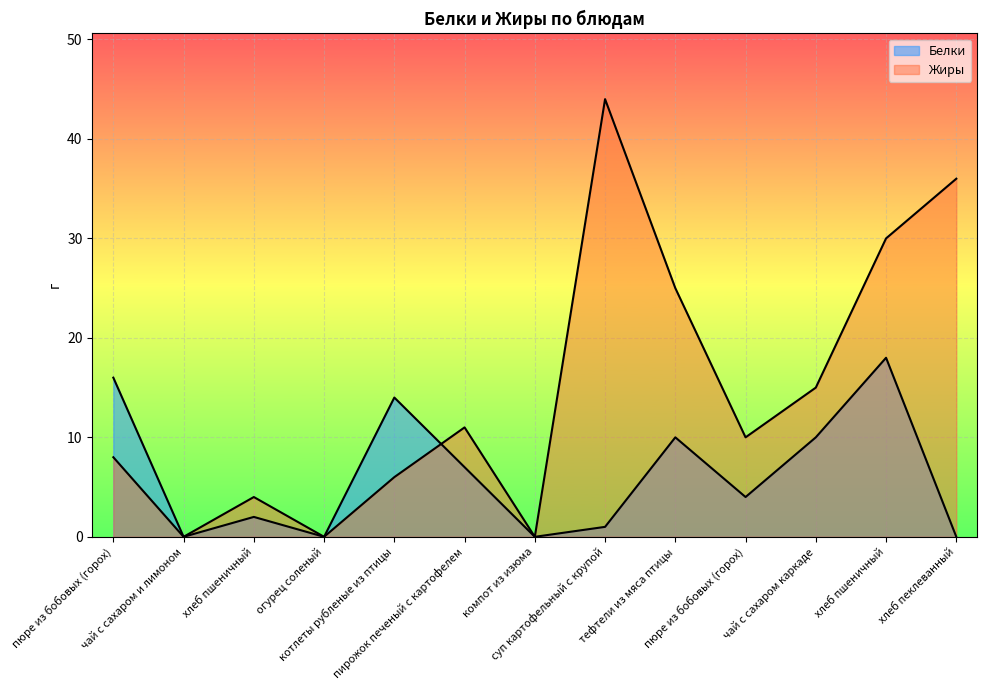

Rank the series at чай с сахаром каркаде from highest to lowest value.

Жиры, Белки